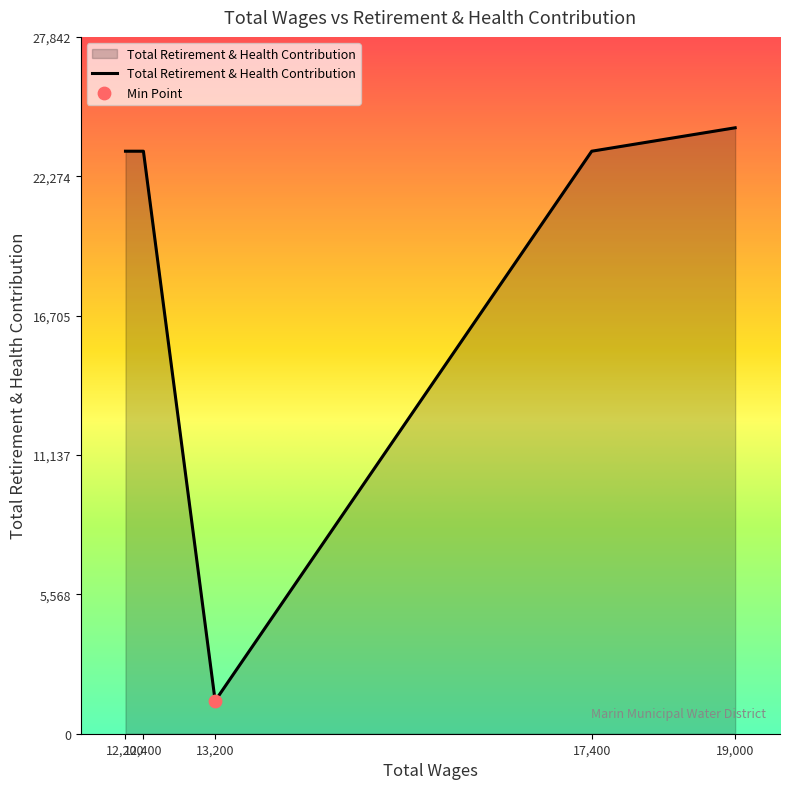

What is the average value?

19070